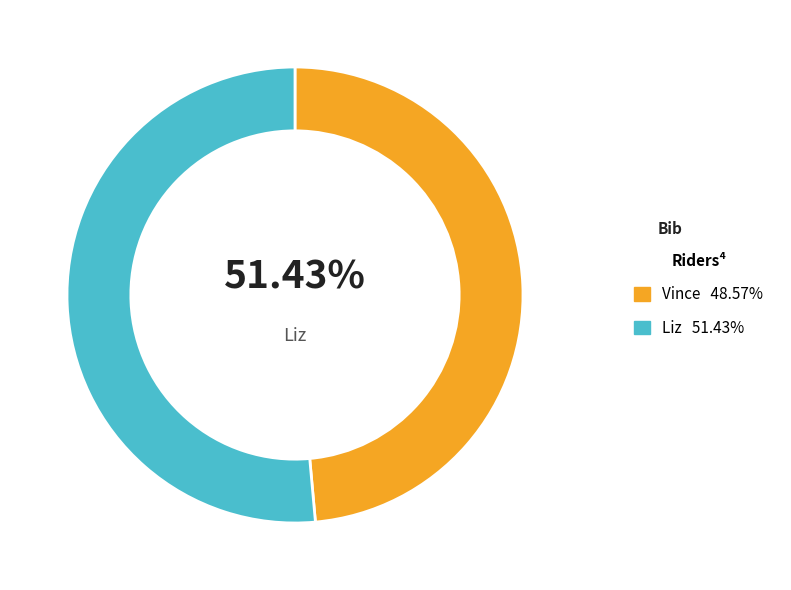

Which slice is the largest?

Liz